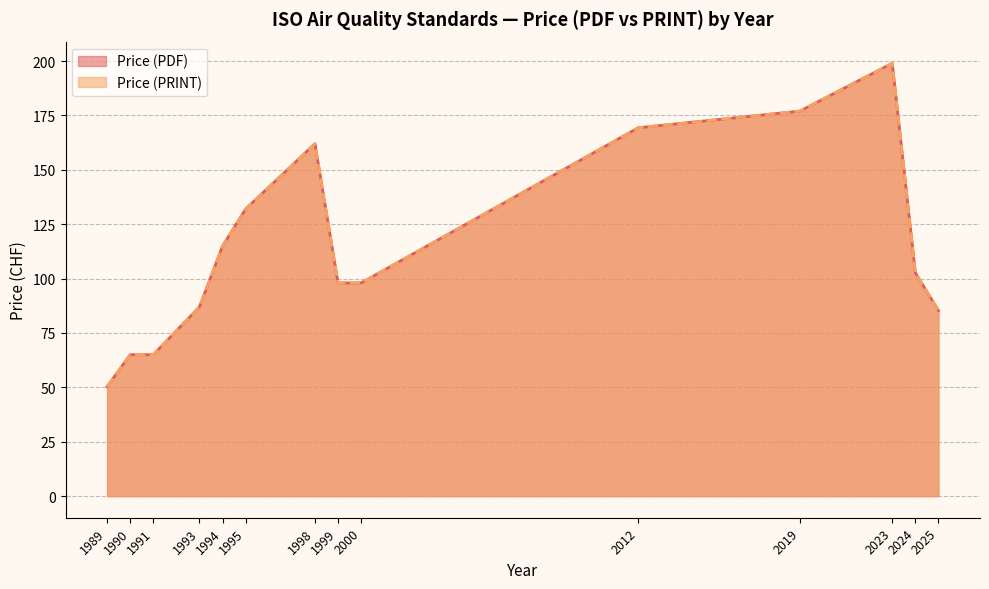

What are all the series names shown in the legend?

Price (PDF), Price (PRINT)